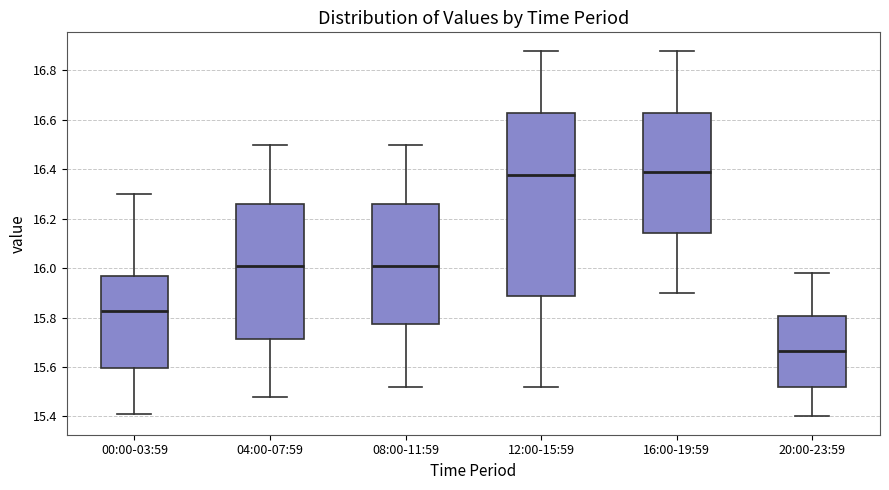

Reading left to right, read every box against the y-axis: the position of its median line, the range the box covers, and the ends of its whiskers. The values are not printed on the chart, so give them approximately, as read against the axis.

00:00-03:59: median 15.82, box 15.60 to 15.98, whiskers 15.42 to 16.30
04:00-07:59: median 16.02, box 15.72 to 16.26, whiskers 15.48 to 16.50
08:00-11:59: median 16.02, box 15.78 to 16.26, whiskers 15.52 to 16.50
12:00-15:59: median 16.38, box 15.88 to 16.62, whiskers 15.52 to 16.88
16:00-19:59: median 16.40, box 16.14 to 16.62, whiskers 15.90 to 16.88
20:00-23:59: median 15.66, box 15.52 to 15.80, whiskers 15.40 to 15.98